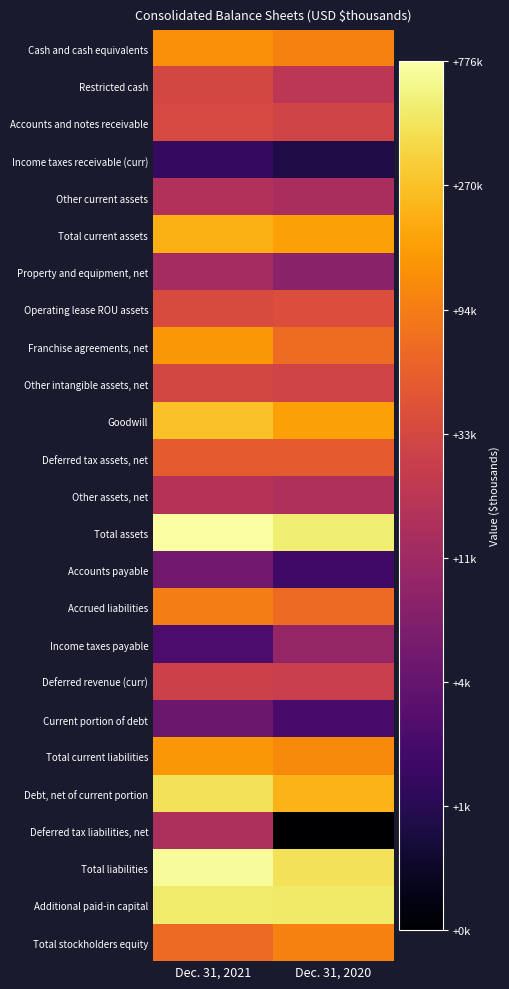

What is the minimum value shown in the chart?

6.2